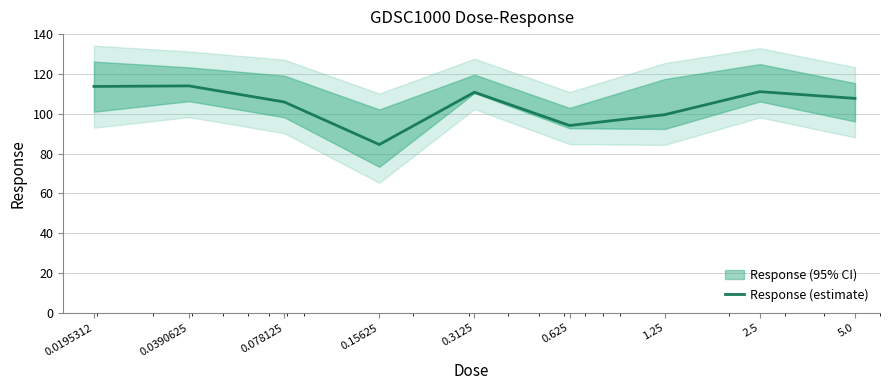

What is the average value?

104.6